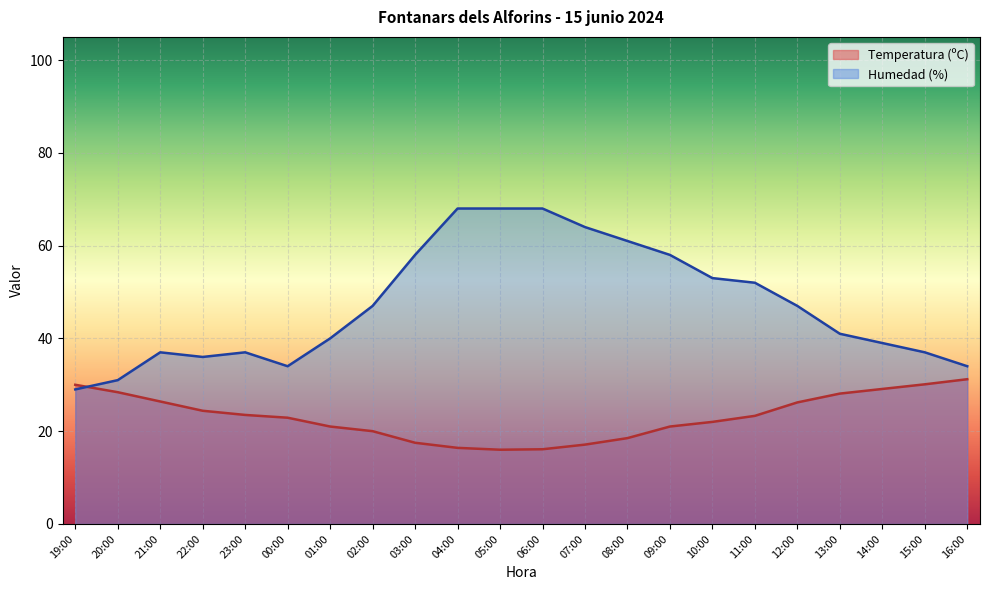

Which category has the lowest value across all series?

05:00